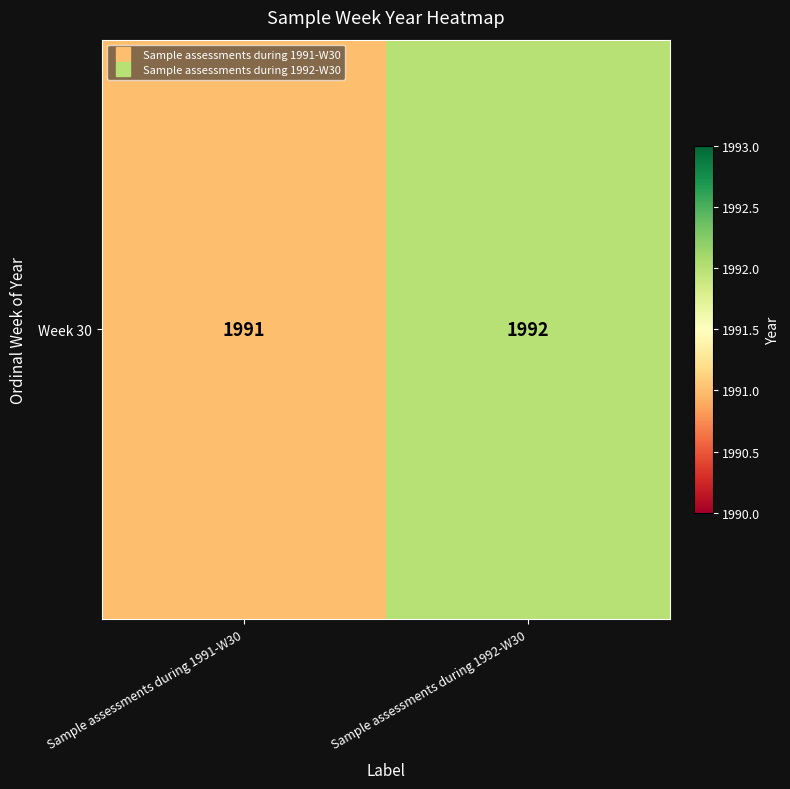

The chart shows a value of 809 at Sample assessments during 1992-W30. True or false?

False